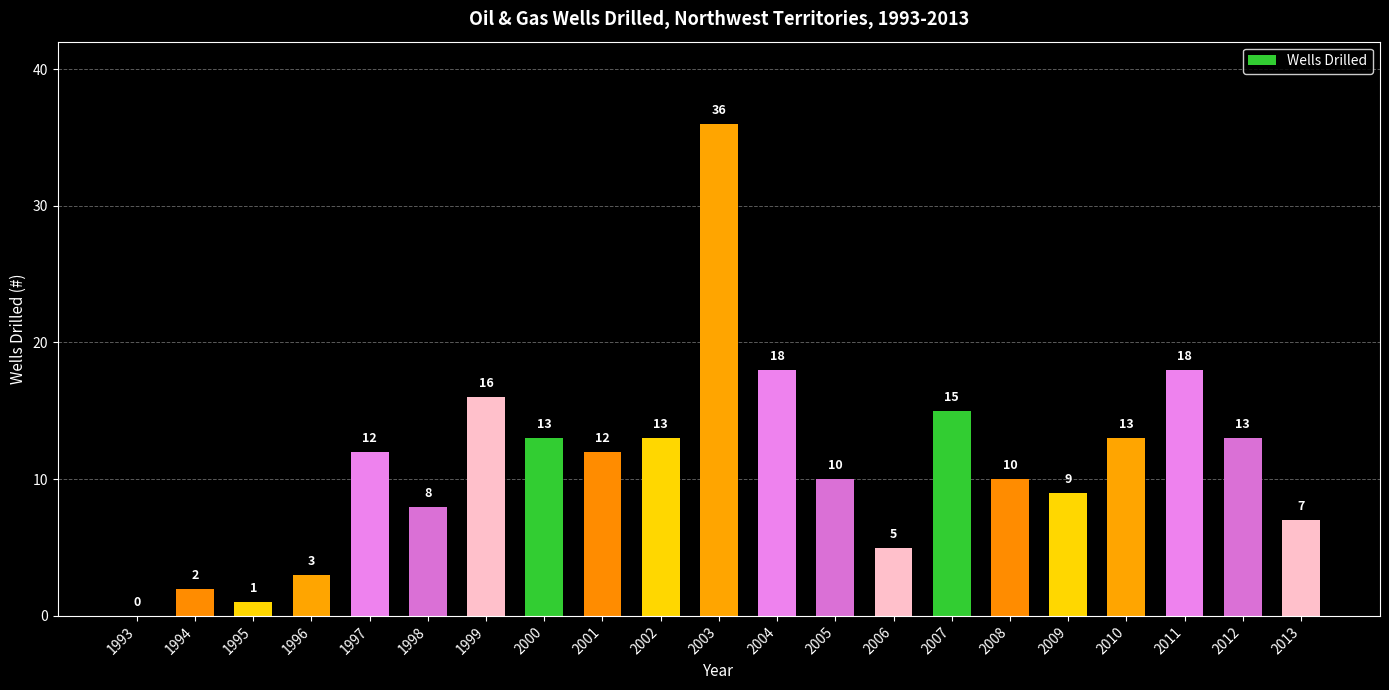

Reading left to right, extract all data points from this chart.

1993=0	1994=2	1995=1	1996=3	1997=12	1998=8	1999=16	2000=13	2001=12	2002=13	2003=36	2004=18	2005=10	2006=5	2007=15	2008=10	2009=9	2010=13	2011=18	2012=13	2013=7